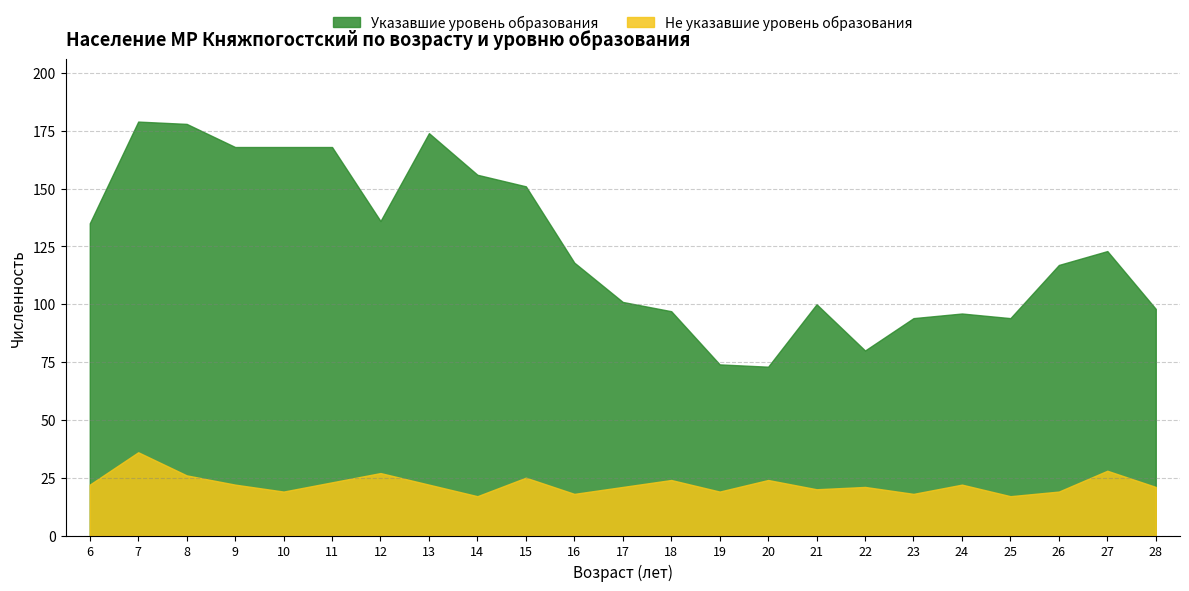

Is the value of Не указавшие уровень образования at 23 greater than the value of Указавшие уровень образования at 7?

No